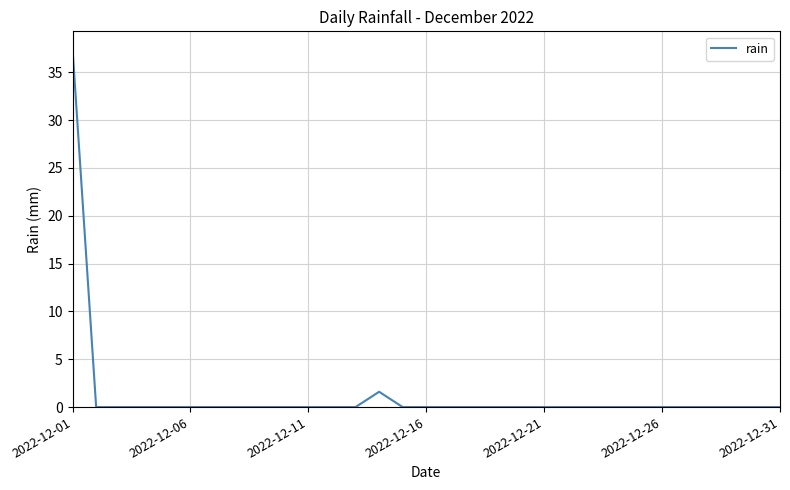

What is the maximum value shown in the chart?

37.4